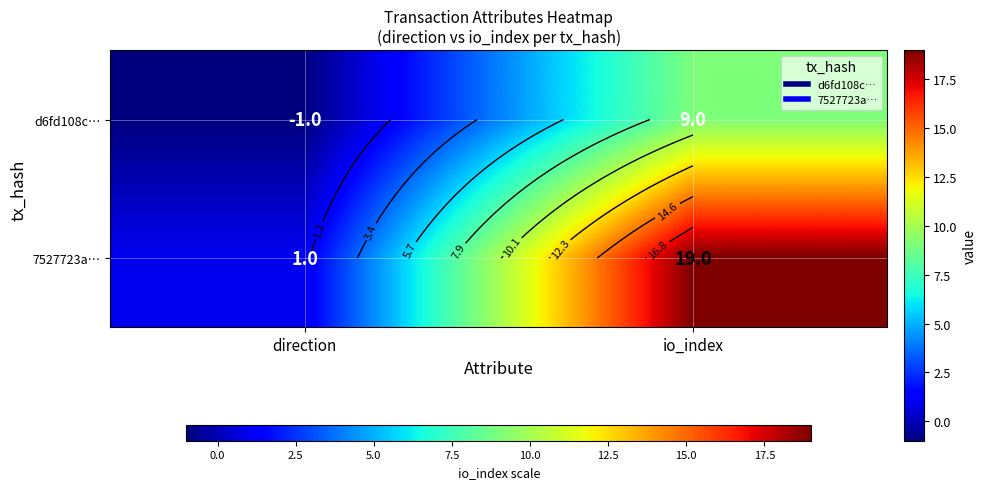

Is it true that d6fd108c… equals -1 at direction?

True